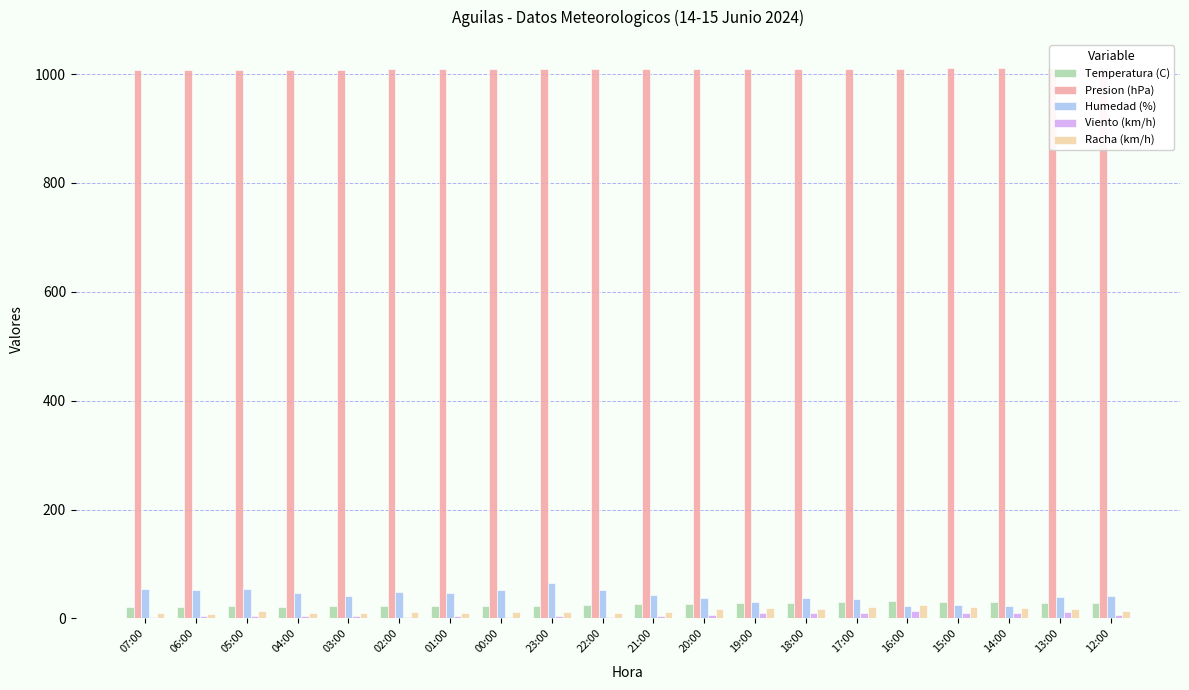

How many data points does each series have?

20